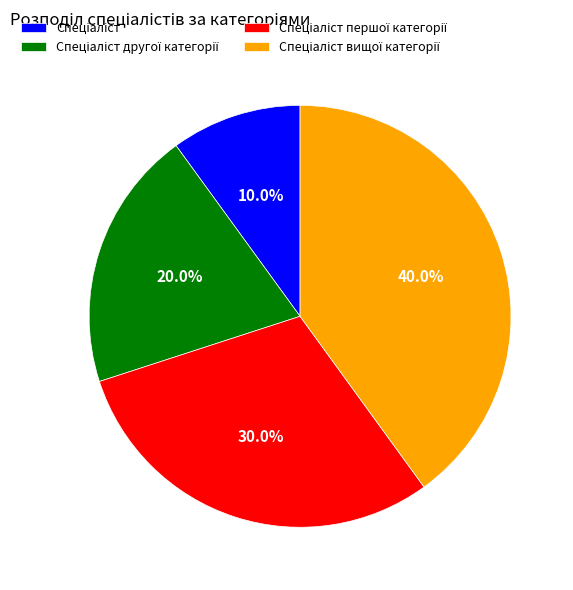

Count the number of slices in the pie.

4